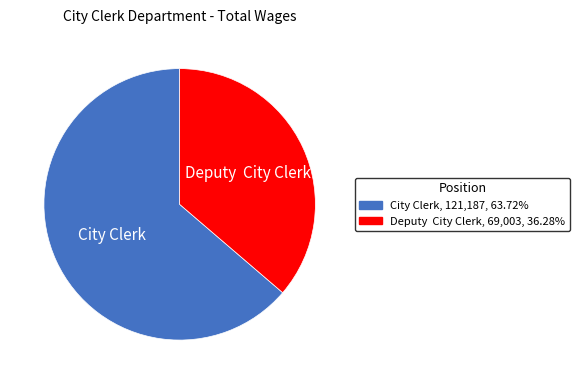

Which slice is the largest?

City Clerk